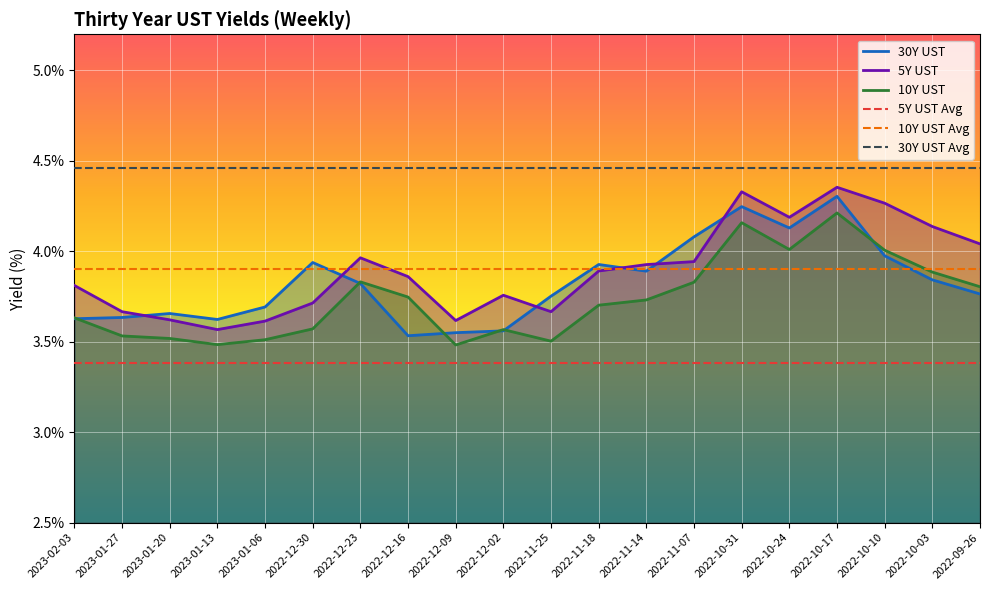

What is the sum of the 5Y UST values at 2022-11-07 and 2022-12-23?

7.9